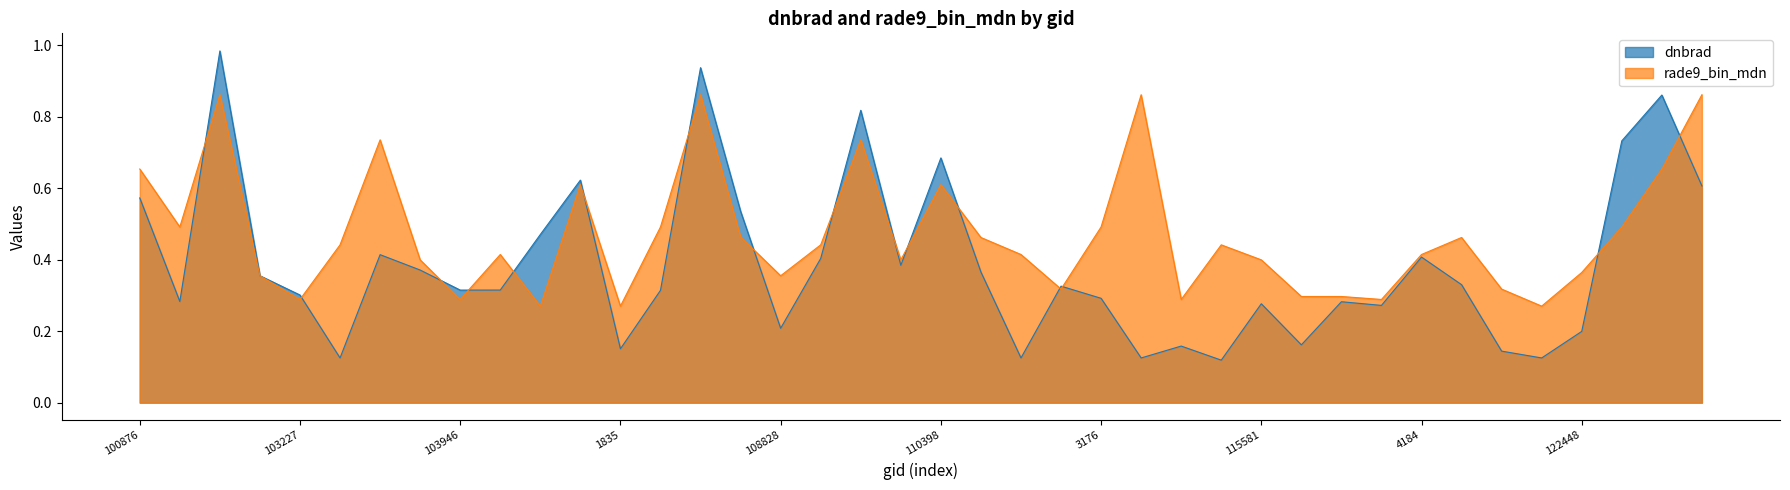

At which category is the sum across all series the highest?

665